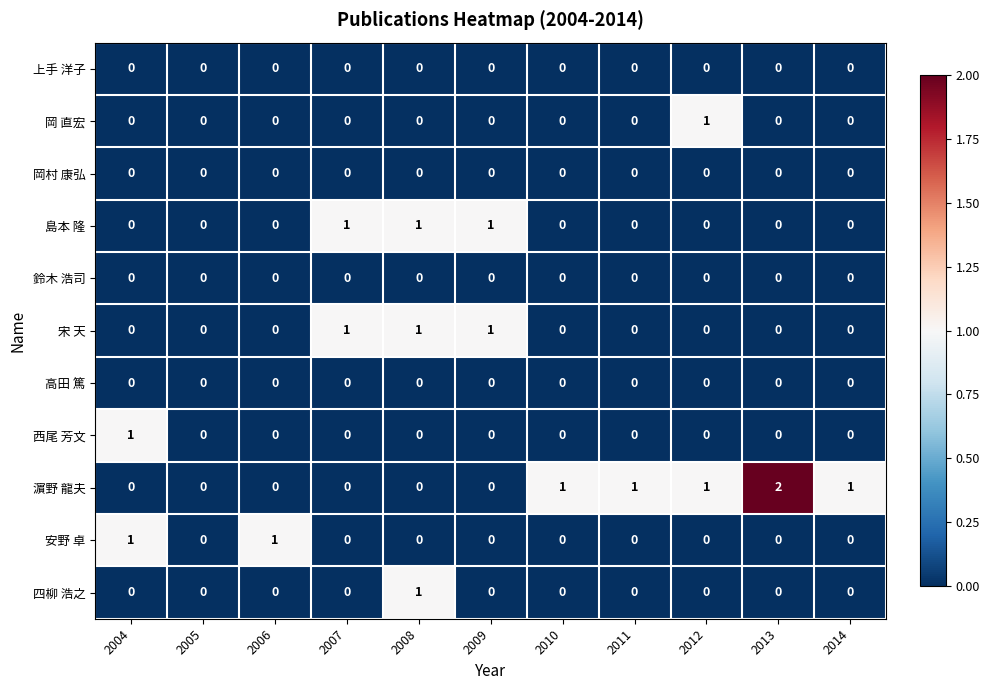

What is the total value across all series at 2008?

3